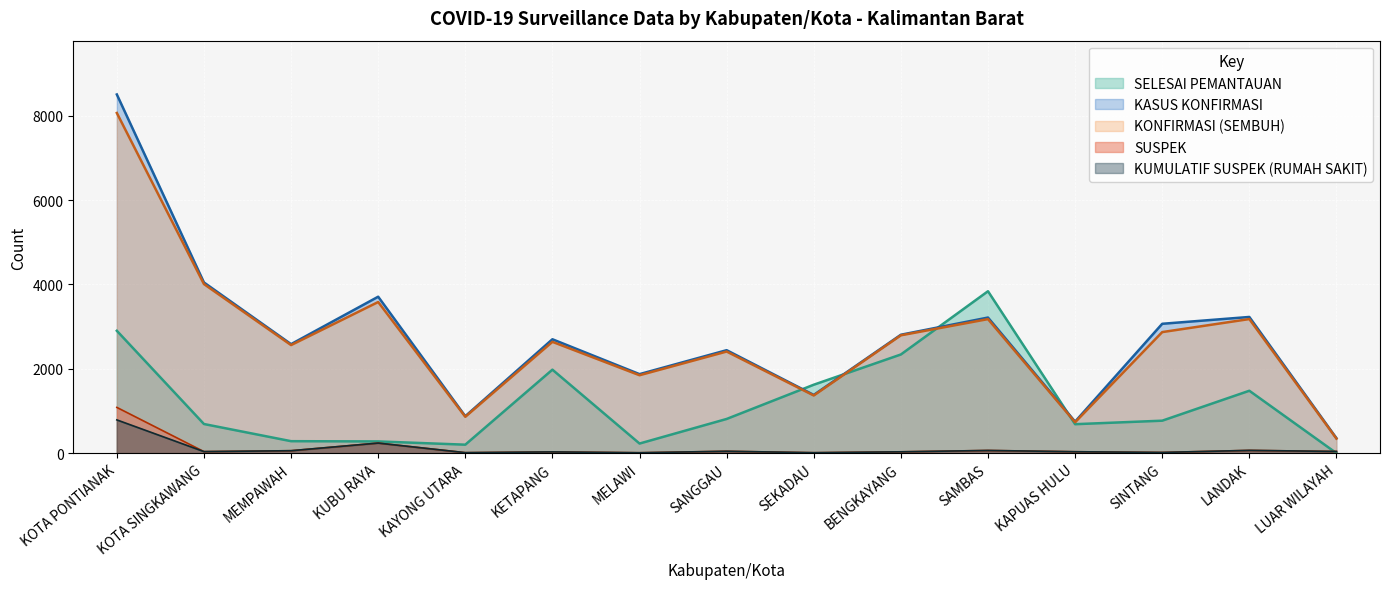

Reading left to right, extract all data points from this chart.

SELESAI PEMANTAUAN: KOTA PONTIANAK=2902	KOTA SINGKAWANG=691	MEMPAWAH=284	KUBU RAYA=278	KAYONG UTARA=201	KETAPANG=1980	MELAWI=228	SANGGAU=811	SEKADAU=1623	BENGKAYANG=2340	SAMBAS=3840	KAPUAS HULU=687	SINTANG=770	LANDAK=1480	LUAR WILAYAH=0
SUSPEK: KOTA PONTIANAK=1085	KOTA SINGKAWANG=37	MEMPAWAH=58	KUBU RAYA=239	KAYONG UTARA=12	KETAPANG=30	MELAWI=10	SANGGAU=45	SEKADAU=11	BENGKAYANG=32	SAMBAS=64	KAPUAS HULU=34	SINTANG=17	LANDAK=66	LUAR WILAYAH=40
KUMULATIF SUSPEK (RUMAH SAKIT): KOTA PONTIANAK=789	KOTA SINGKAWANG=37	MEMPAWAH=58	KUBU RAYA=239	KAYONG UTARA=12	KETAPANG=30	MELAWI=10	SANGGAU=45	SEKADAU=11	BENGKAYANG=32	SAMBAS=64	KAPUAS HULU=34	SINTANG=17	LANDAK=66	LUAR WILAYAH=40
KASUS KONFIRMASI: KOTA PONTIANAK=8506	KOTA SINGKAWANG=4048	MEMPAWAH=2585	KUBU RAYA=3710	KAYONG UTARA=876	KETAPANG=2701	MELAWI=1874	SANGGAU=2442	SEKADAU=1381	BENGKAYANG=2808	SAMBAS=3216	KAPUAS HULU=748	SINTANG=3068	LANDAK=3230	LUAR WILAYAH=355
KONFIRMASI (SEMBUH): KOTA PONTIANAK=8067	KOTA SINGKAWANG=4010	MEMPAWAH=2563	KUBU RAYA=3584	KAYONG UTARA=863	KETAPANG=2640	MELAWI=1848	SANGGAU=2410	SEKADAU=1368	BENGKAYANG=2795	SAMBAS=3179	KAPUAS HULU=733	SINTANG=2871	LANDAK=3180	LUAR WILAYAH=345